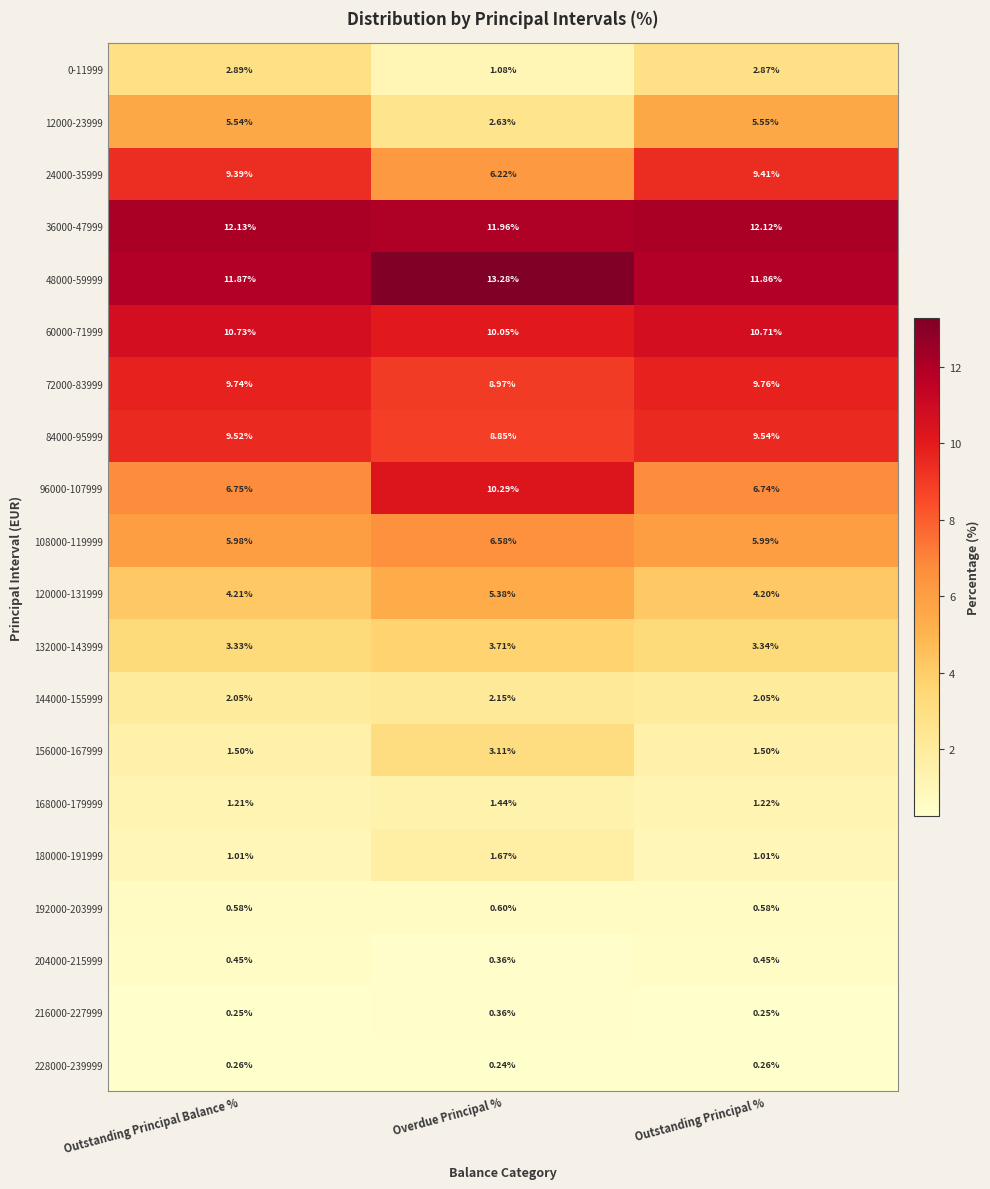

At which category is the sum across all series the highest?

Outstanding Principal %